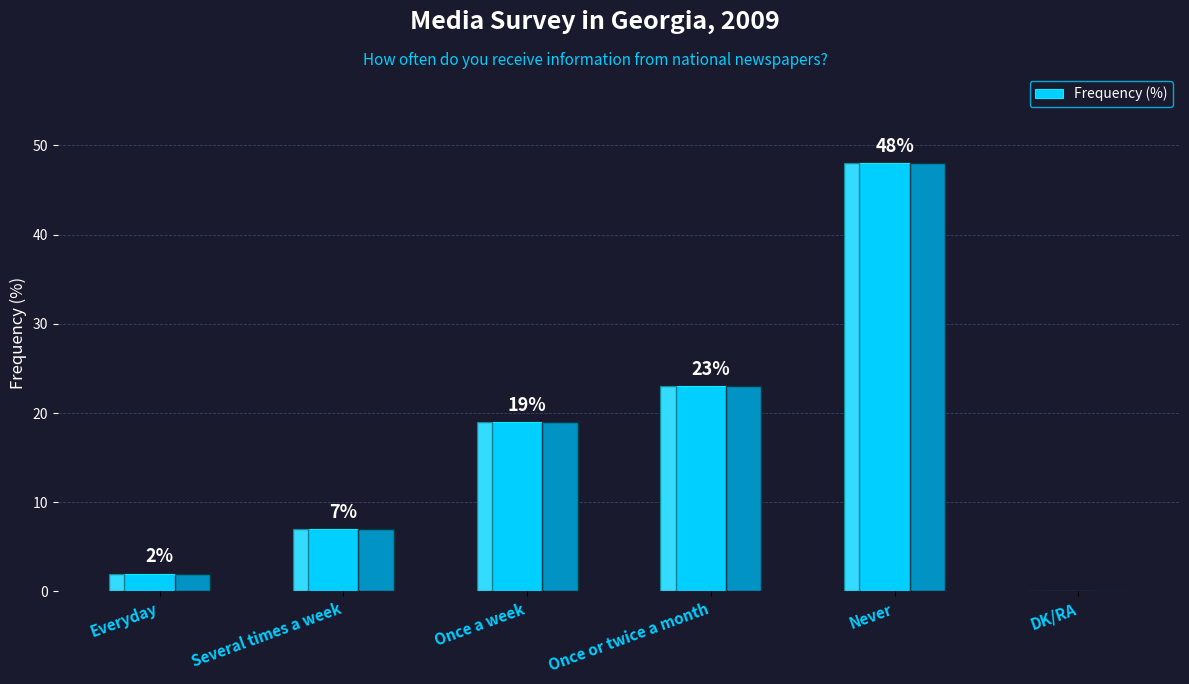

The value at Several times a week is 7. True or false?

True